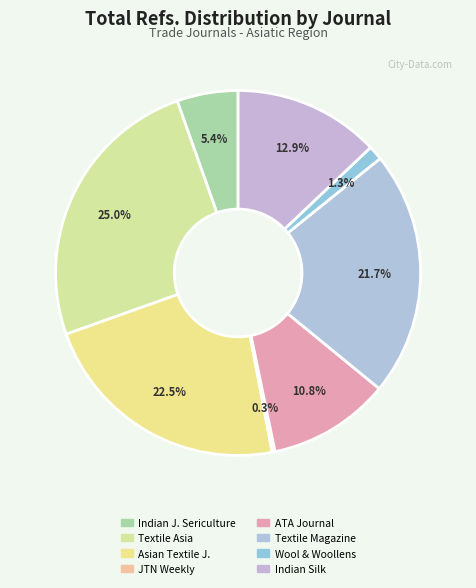

Which category has the biggest portion of the pie?

Textile Asia